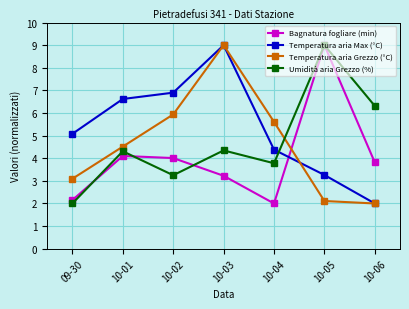

At how many categories does at least one series exceed 8?

2